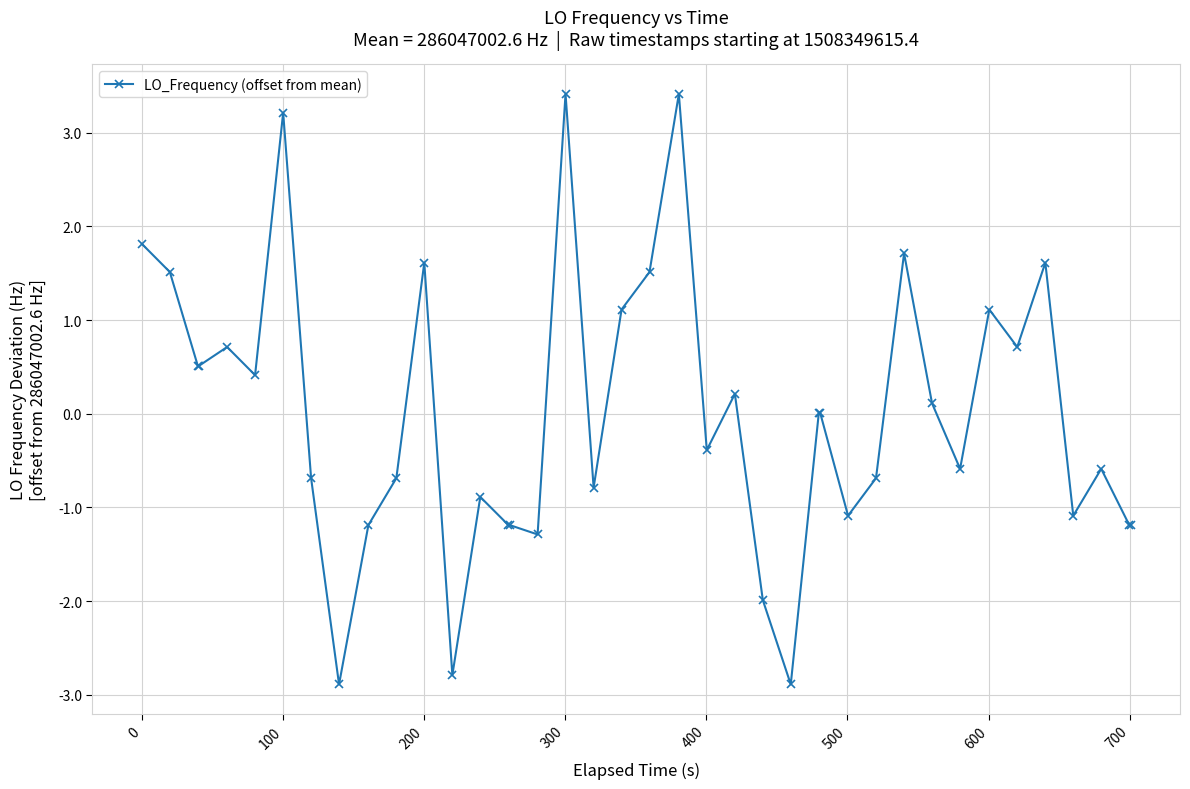

True or false: the data has more than 1 interior local peaks.

True